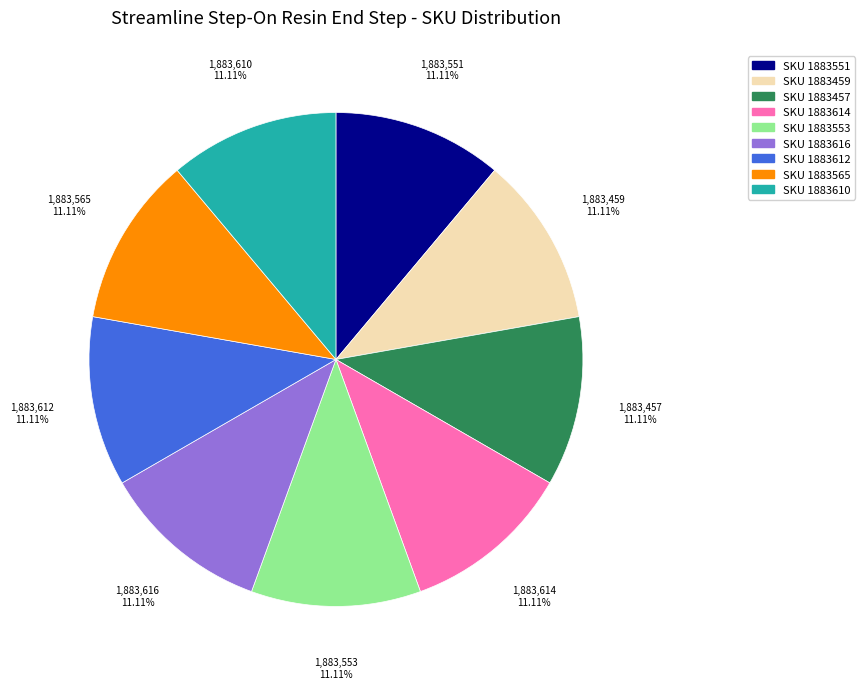

Approximately how many times larger is the value at SKU 1883457 compared to SKU 1883553?

1.0